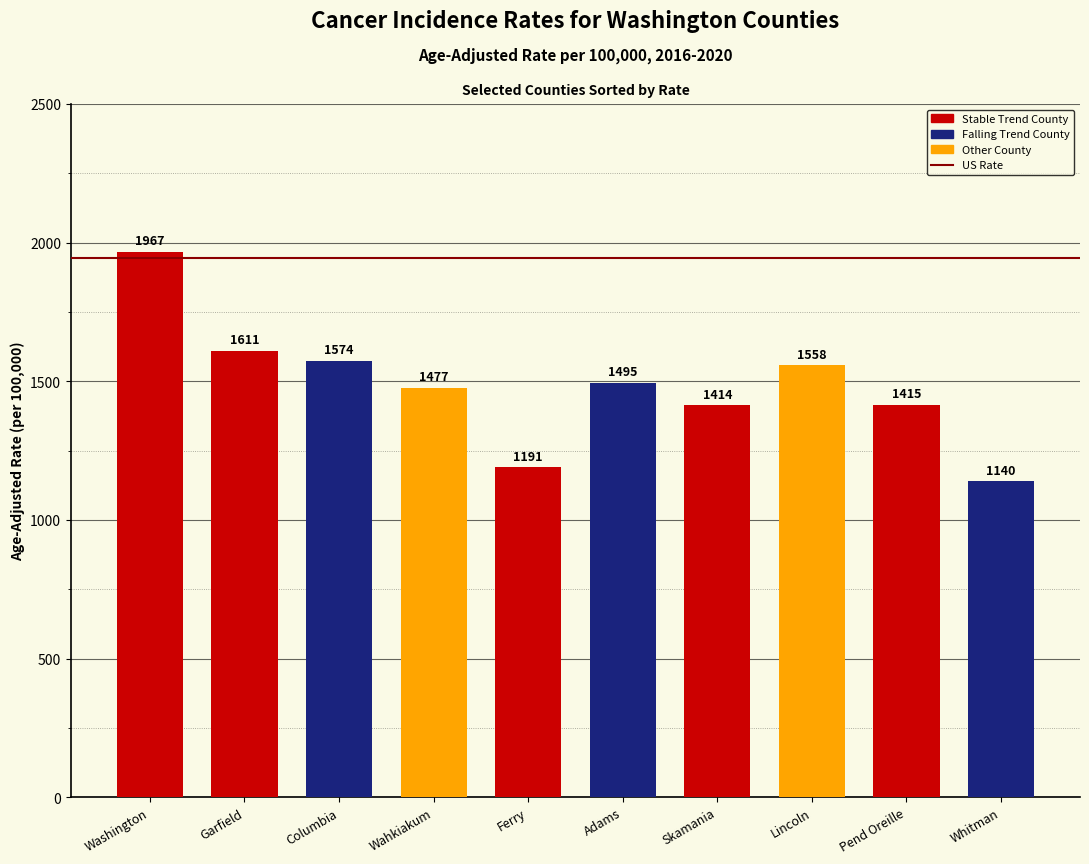

The chart shows a value of 665.4 at Ferry. True or false?

False